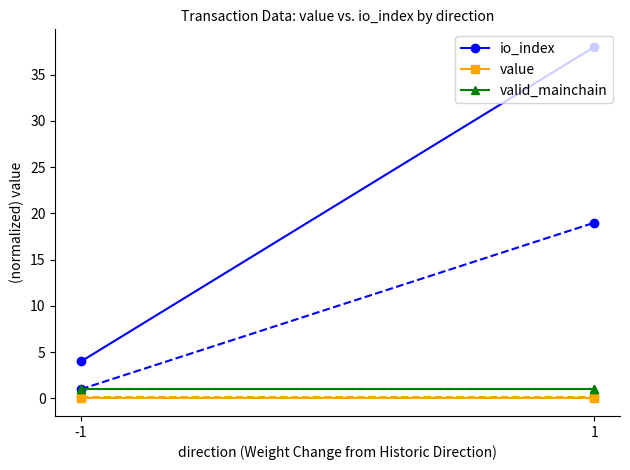

Is it true that value equals 0.0 at -1?

True